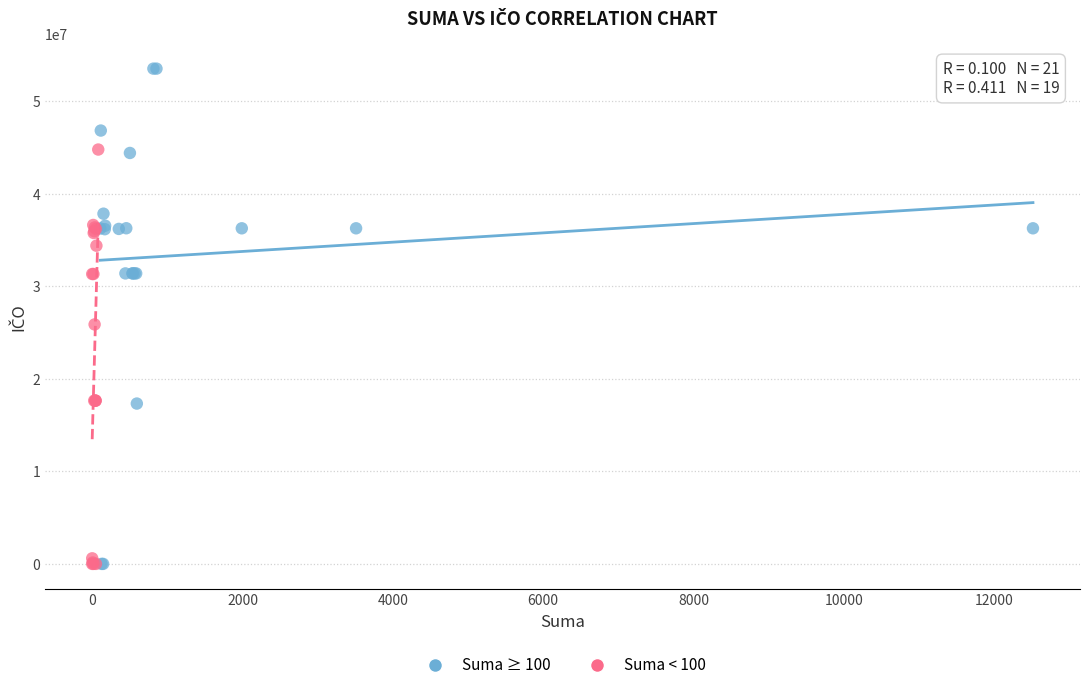

Which series reaches the maximum Y coordinate?

Suma ≥ 100